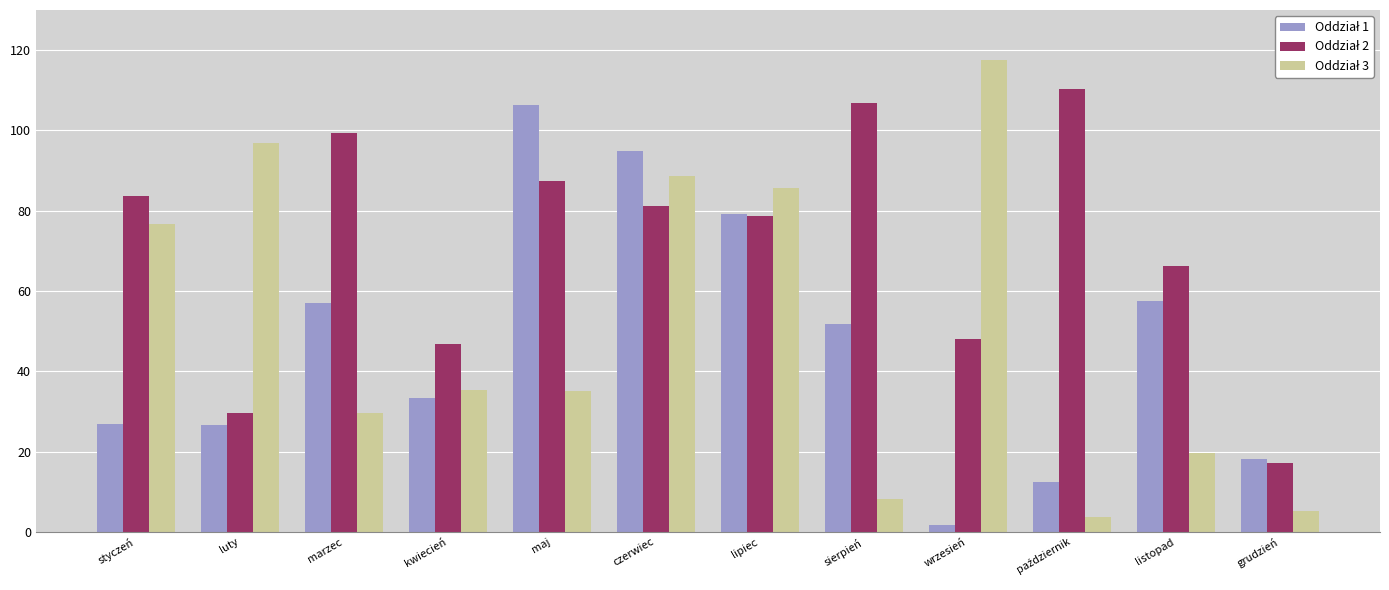

What is the difference between the highest and lowest values at lipiec?

7.1